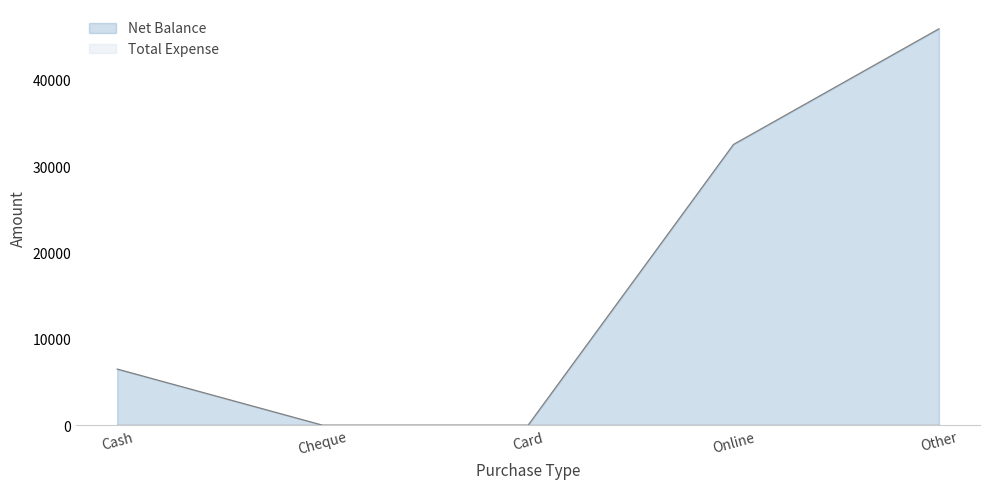

How many values are between 0 and 32500?

4